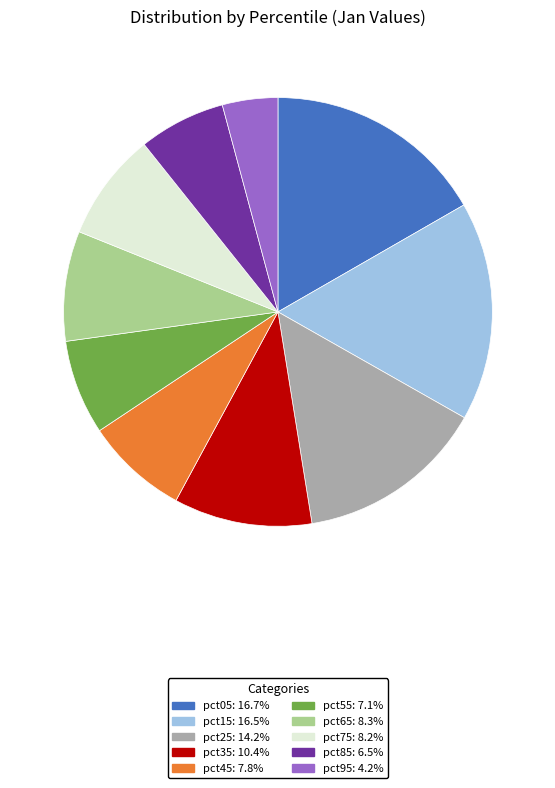

Which has a higher value, pct05 or pct35?

pct05